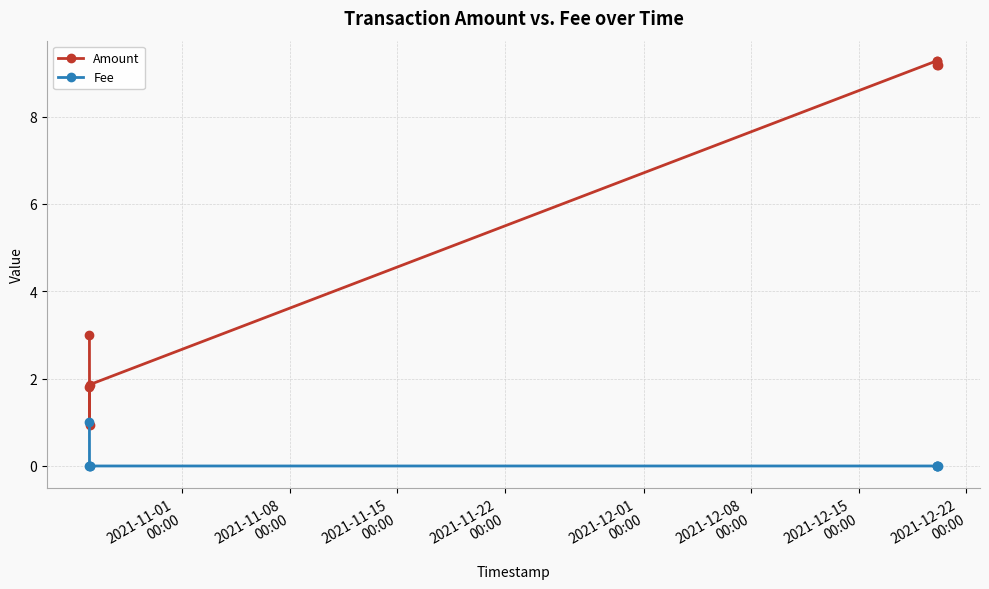

True or false: Fee and Amount cross at least once.

False